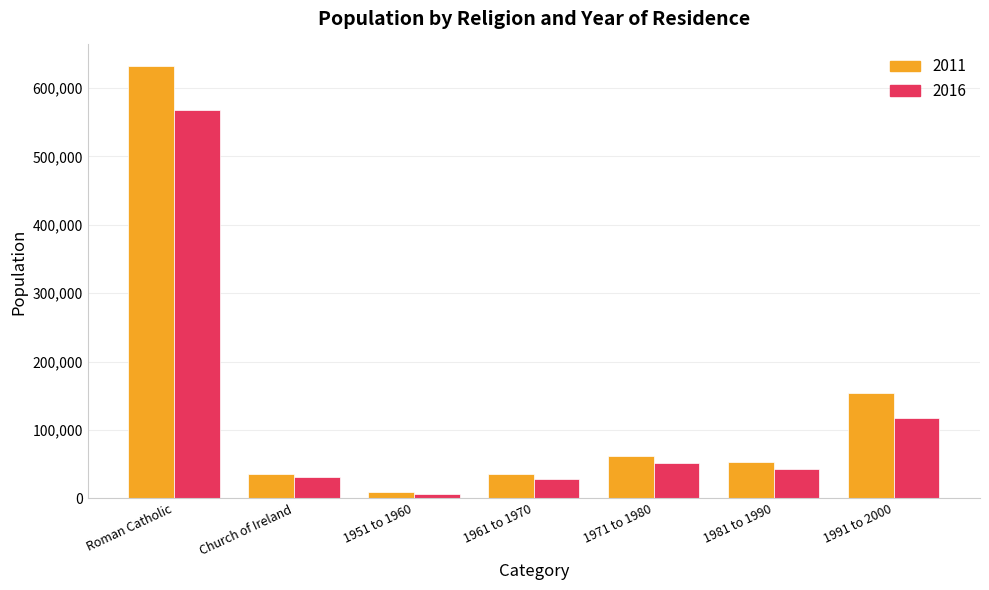

Which series changed the most between 1951 to 1960 and 1971 to 1980?

2011